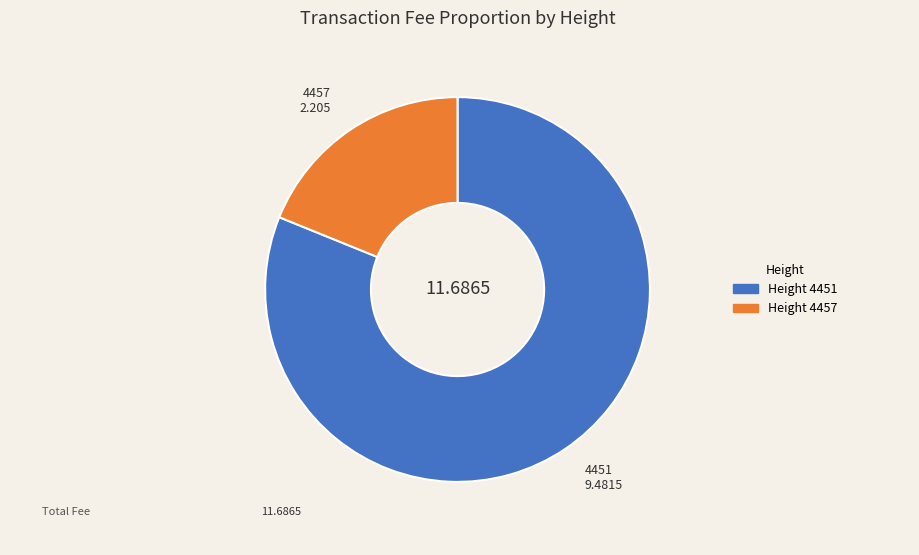

Is there a majority slice in this chart?

Yes